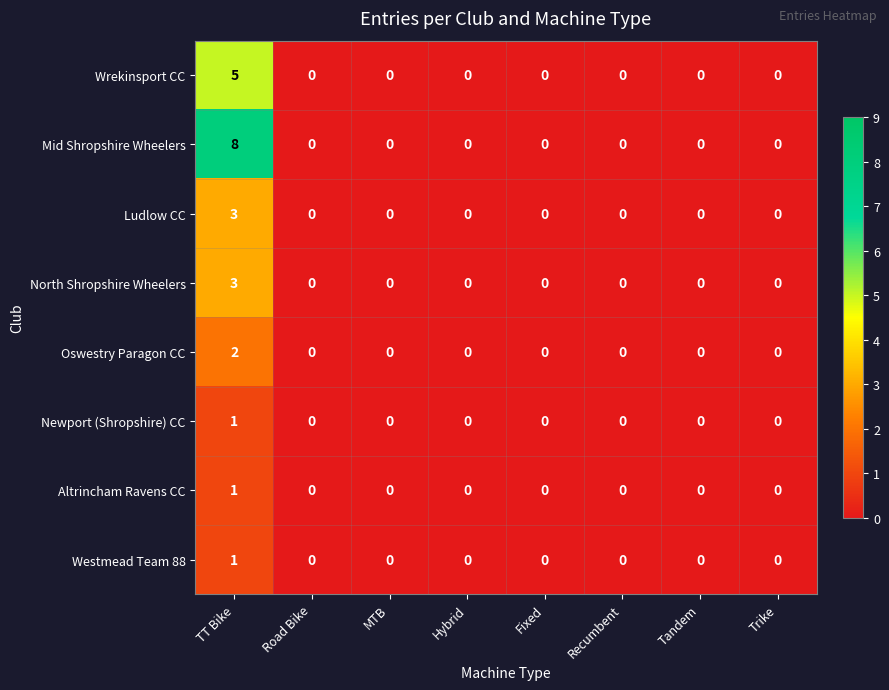

What is the total value across all series at TT Bike?

24